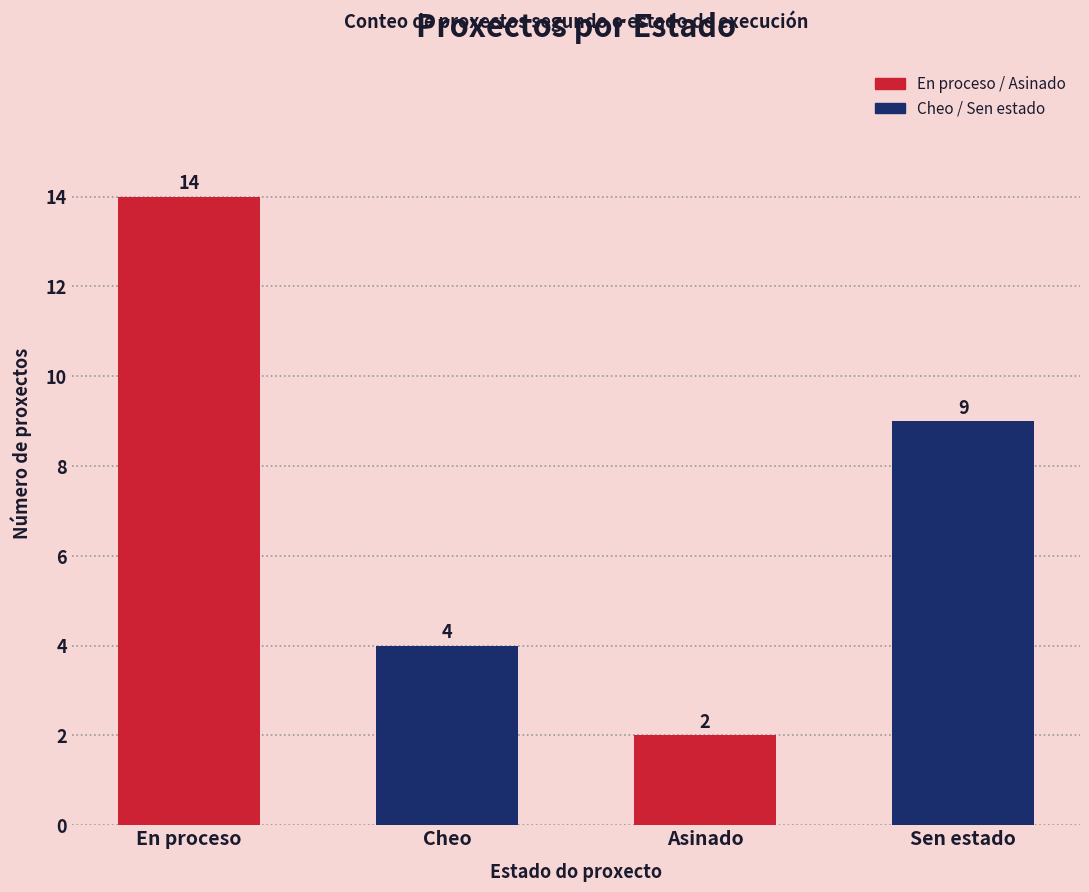

At which category does the chart reach its minimum across all series?

Asinado